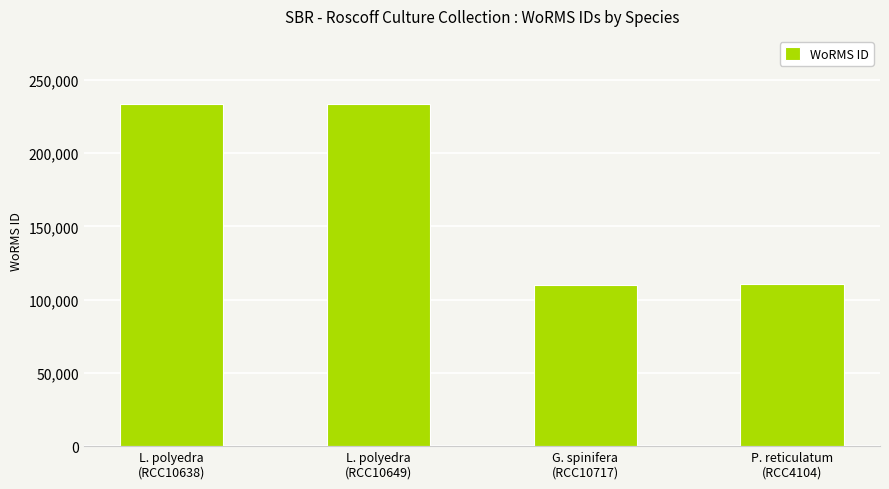

What is the difference between the maximum and second lowest values?

123271